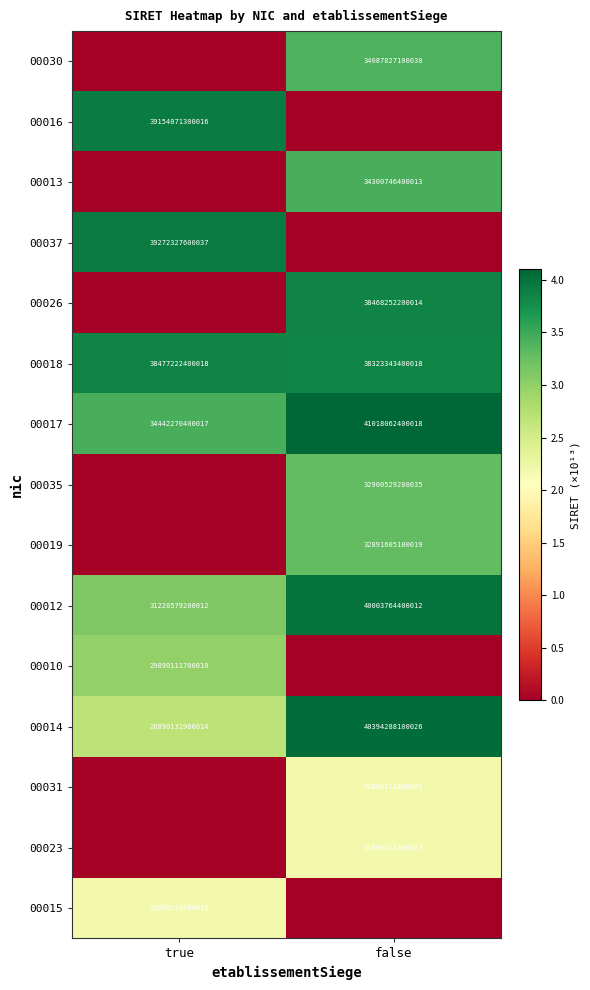

Between false and true, which is larger?

true